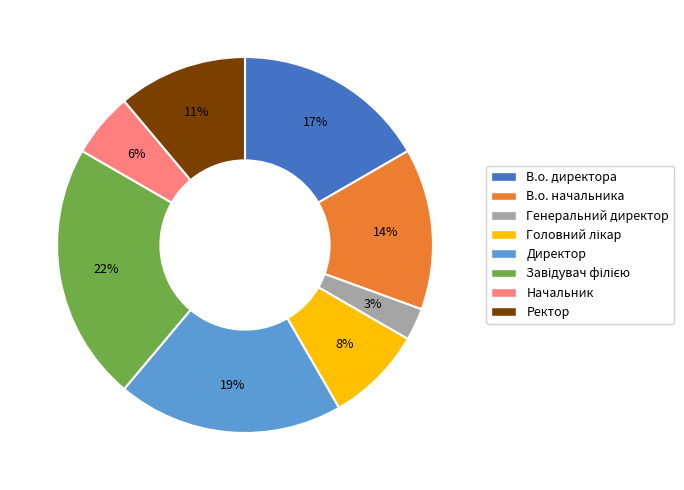

To the nearest percent, what percentage of the pie is Директор?

19%